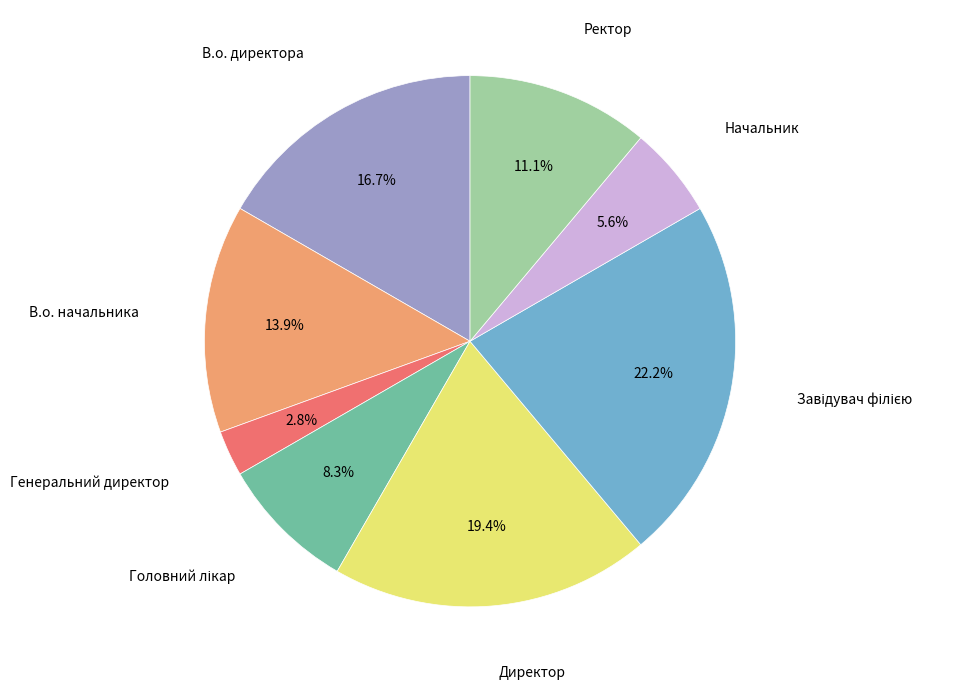

How much of the chart is everything except Директор?

80.6%